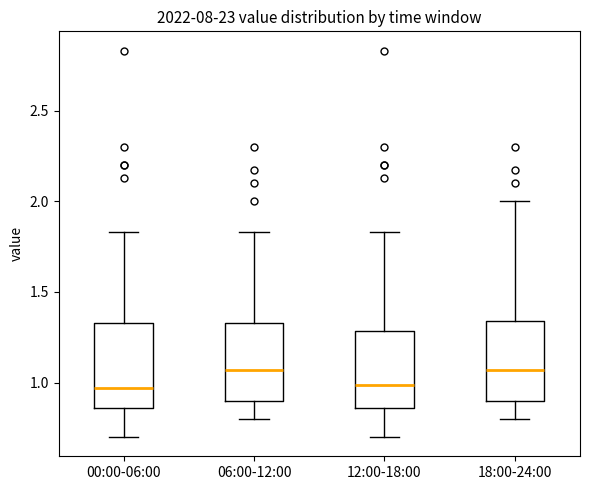

Reading left to right, read every box against the y-axis: the position of its median line, the range the box covers, and the ends of its whiskers. The values are not printed on the chart, so give them approximately, as read against the axis.

00:00-06:00: median 0.95, box 0.85 to 1.35, whiskers 0.70 to 1.85
06:00-12:00: median 1.05, box 0.90 to 1.35, whiskers 0.80 to 1.85
12:00-18:00: median 1.00, box 0.85 to 1.30, whiskers 0.70 to 1.85
18:00-24:00: median 1.05, box 0.90 to 1.35, whiskers 0.80 to 2.00